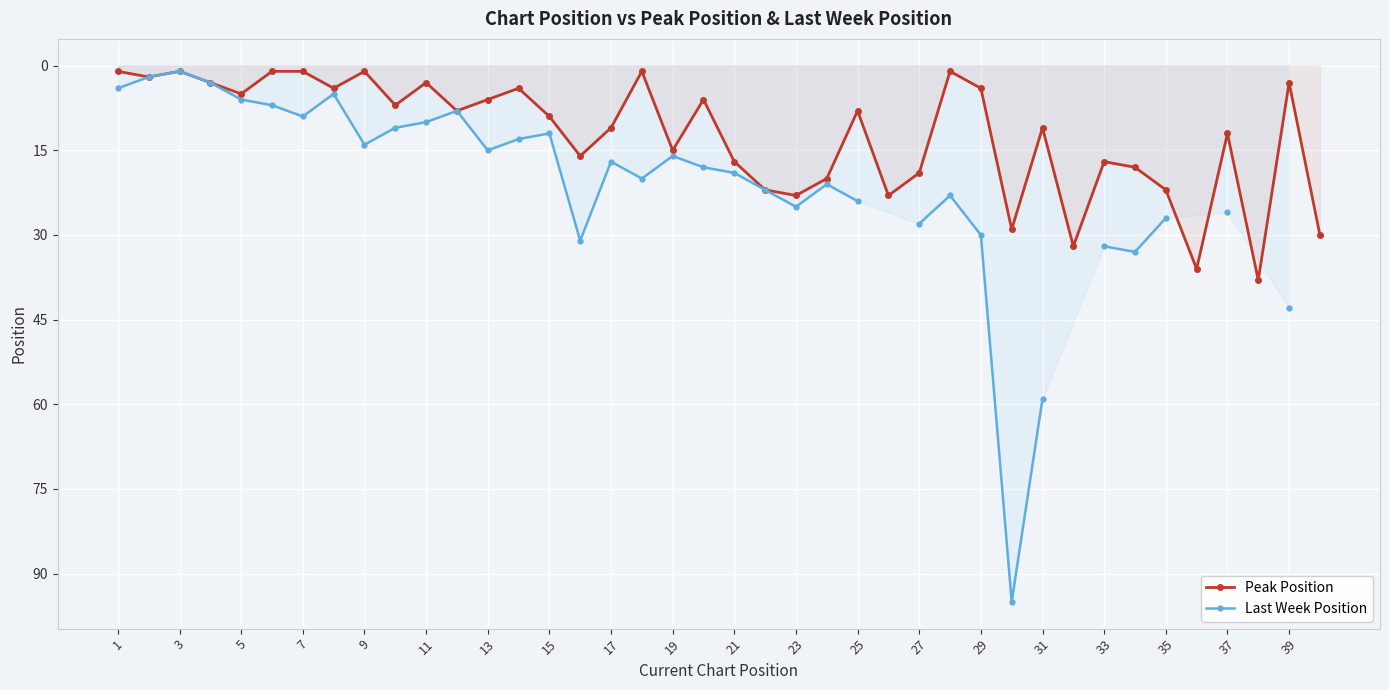

The value of Peak Position at 17 is 19. True or false?

False